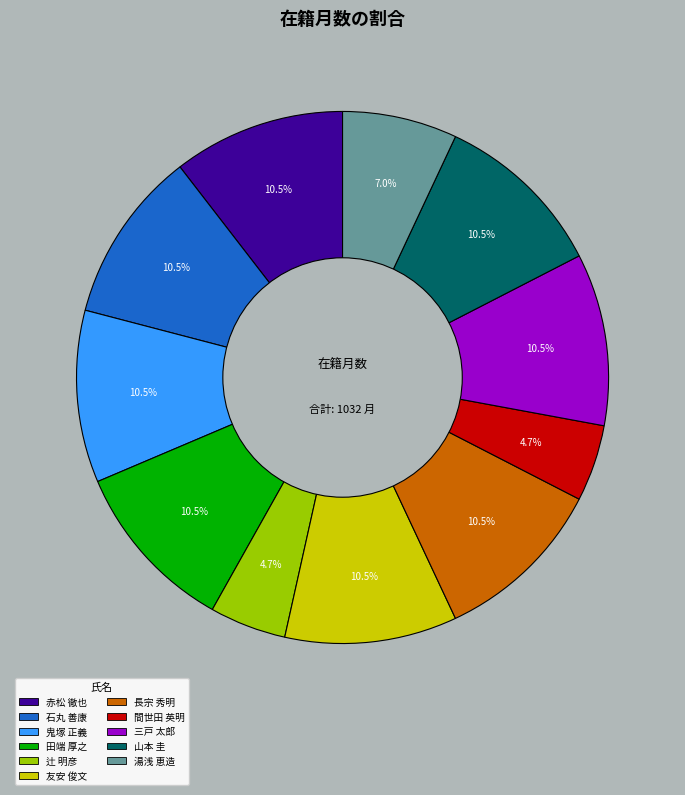

How many slices are in this pie chart?

11